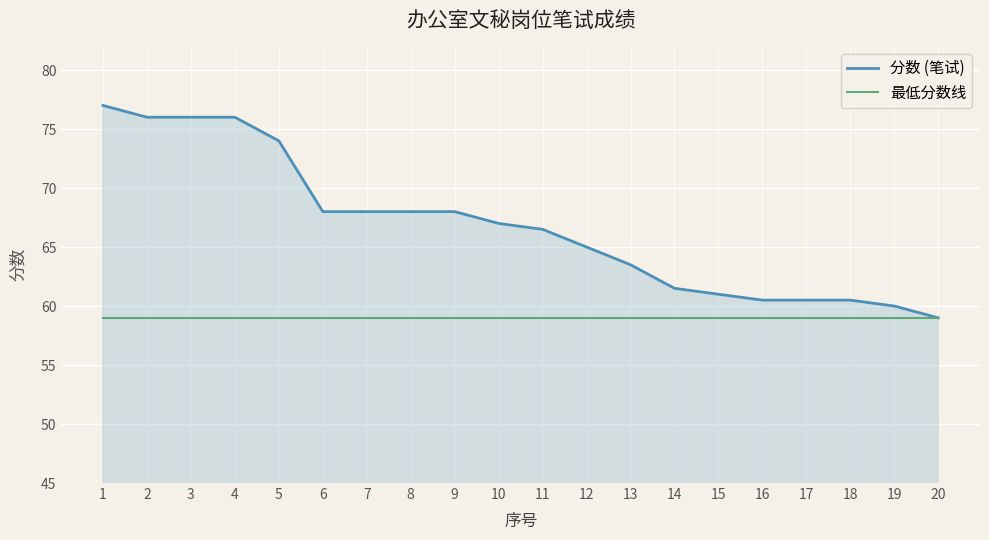

Read the 分数 (笔试) value at 12.

65.0